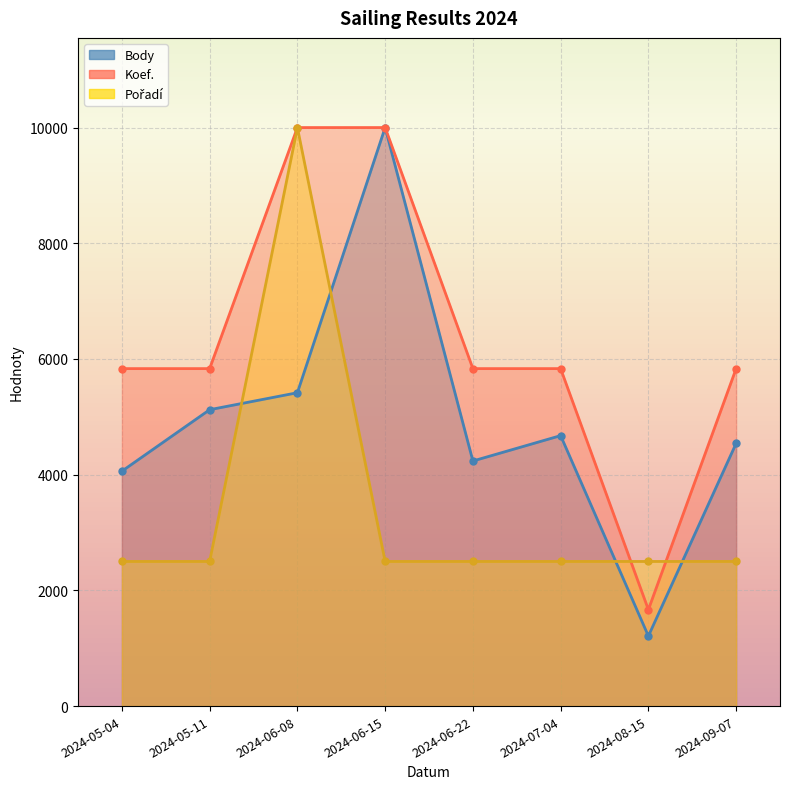

Reading left to right, extract all data points from this chart.

Body: 2024-05-04=4060.6	2024-05-11=5123.1	2024-06-08=5416.7	2024-06-15=10000.0	2024-06-22=4236.5	2024-07-04=4675.1	2024-08-15=1210.4	2024-09-07=4541.0
Koef.: 2024-05-04=5833.3	2024-05-11=5833.3	2024-06-08=10000.0	2024-06-15=10000.0	2024-06-22=5833.3	2024-07-04=5833.3	2024-08-15=1666.7	2024-09-07=5833.3
Pořadí: 2024-05-04=2500.0	2024-05-11=2500.0	2024-06-08=10000.0	2024-06-15=2500.0	2024-06-22=2500.0	2024-07-04=2500.0	2024-08-15=2500.0	2024-09-07=2500.0